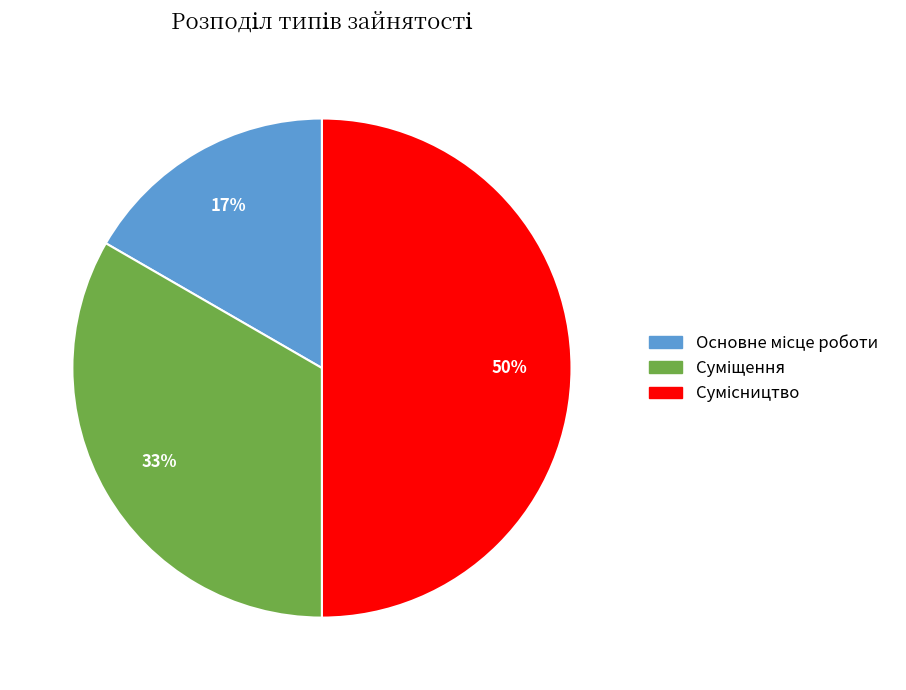

To the nearest percent, what is the average slice percentage?

33%